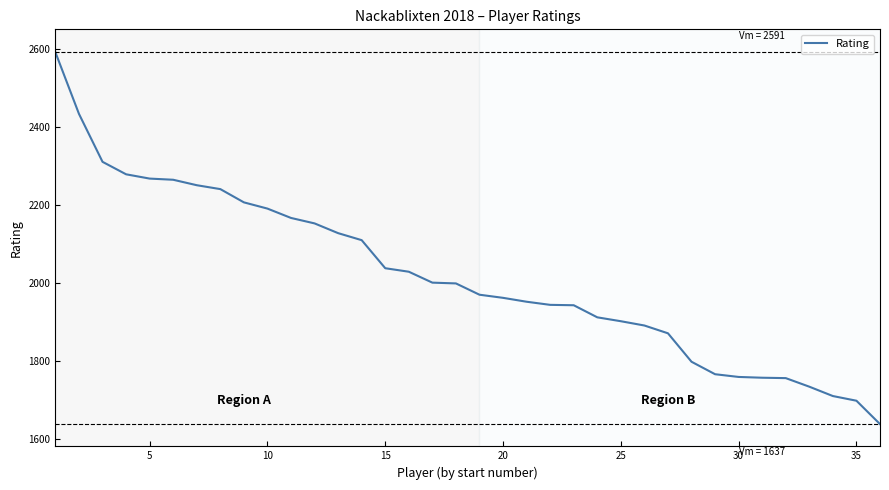

What is the smallest value displayed?

1637